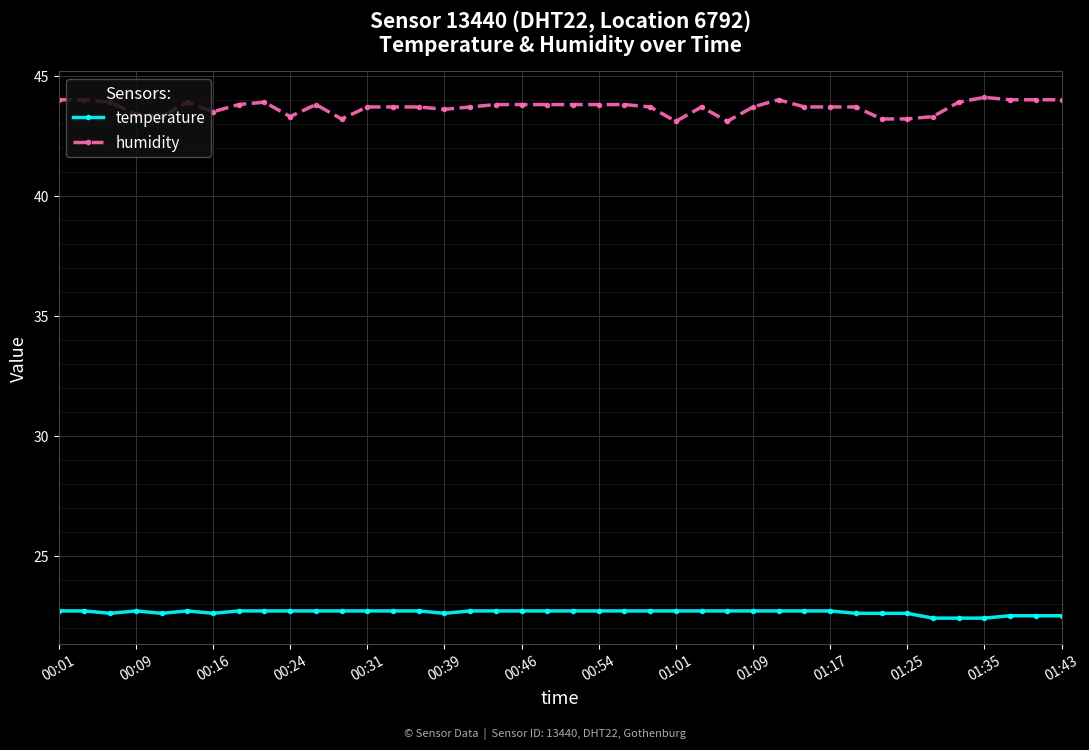

True or false: temperature and humidity cross at least once.

False